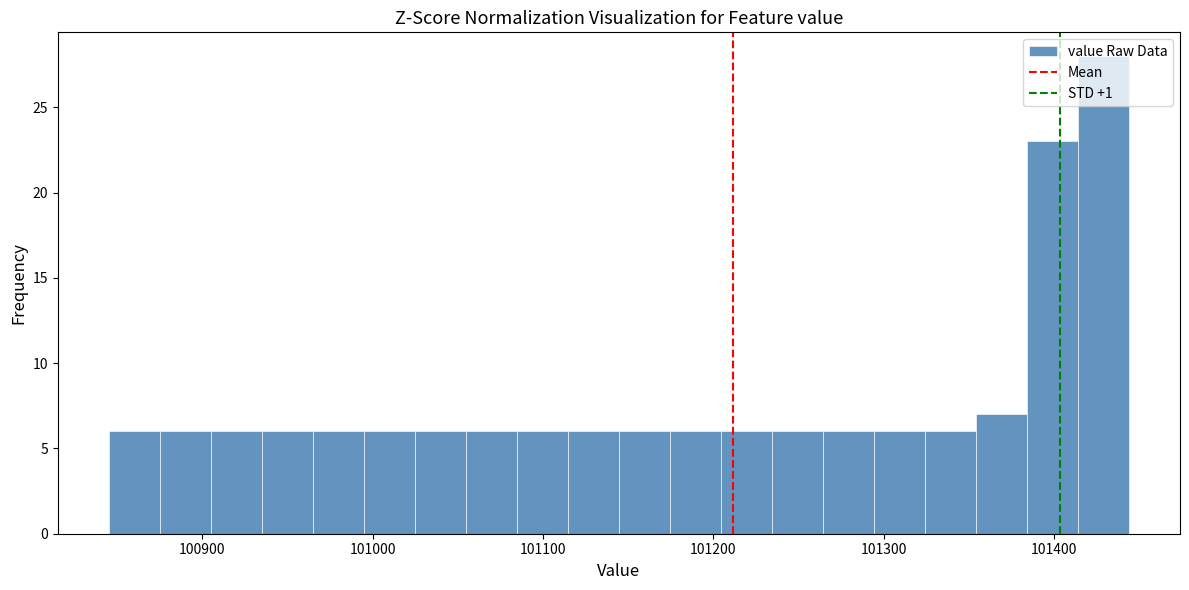

Around what value on the x-axis is the tallest bar? Give the approximate position of its centre, as read against the axis.

101430